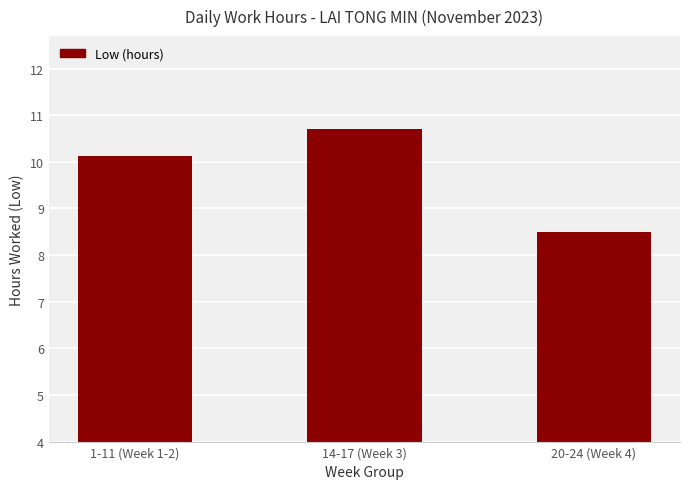

What value does the data have at 1-11 (Week 1-2)?

10.1